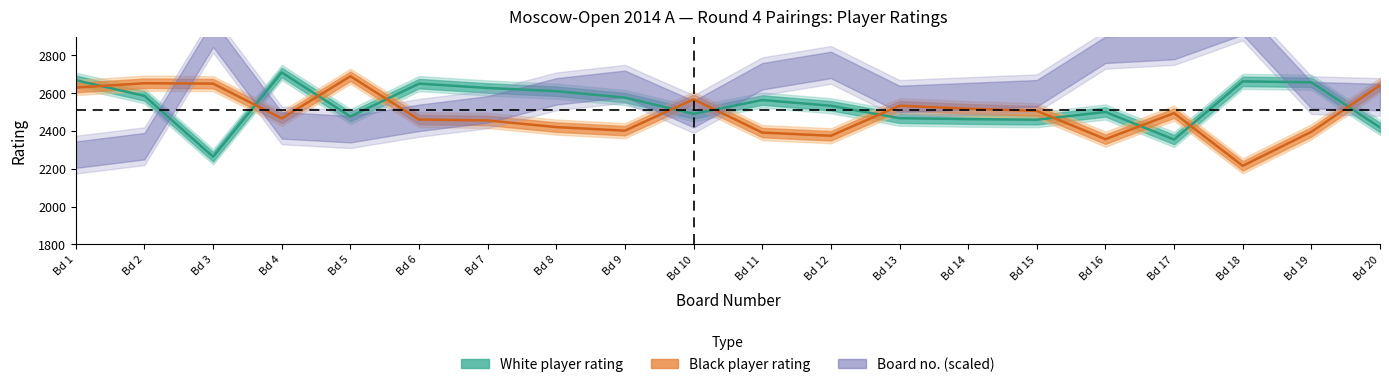

Read the Black Rating value at Bd 1.

2630